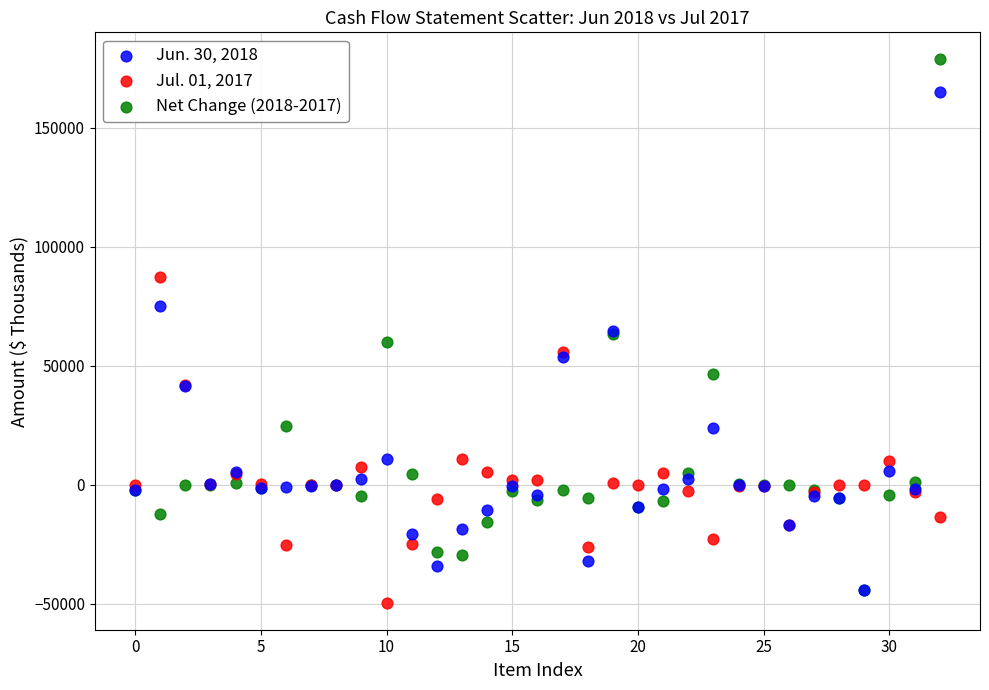

Which series has the largest Y range (max minus min)?

Net Change (2018-2017)